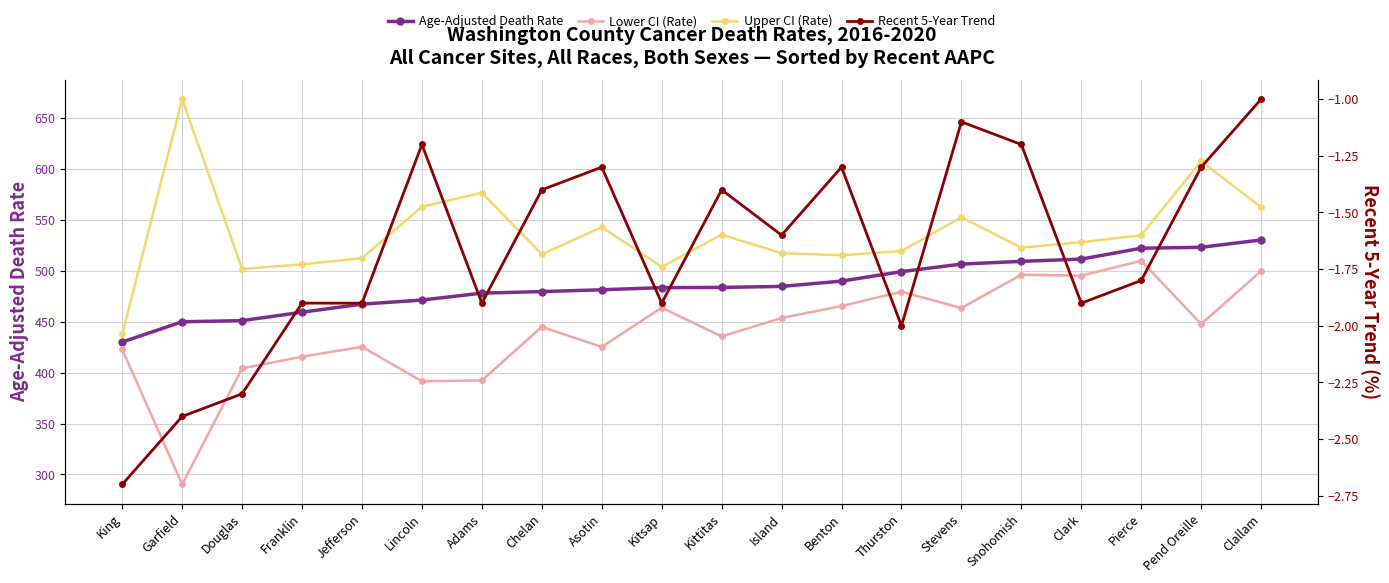

True or false: Age-Adjusted Death Rate has more than 2 interior local peaks.

False